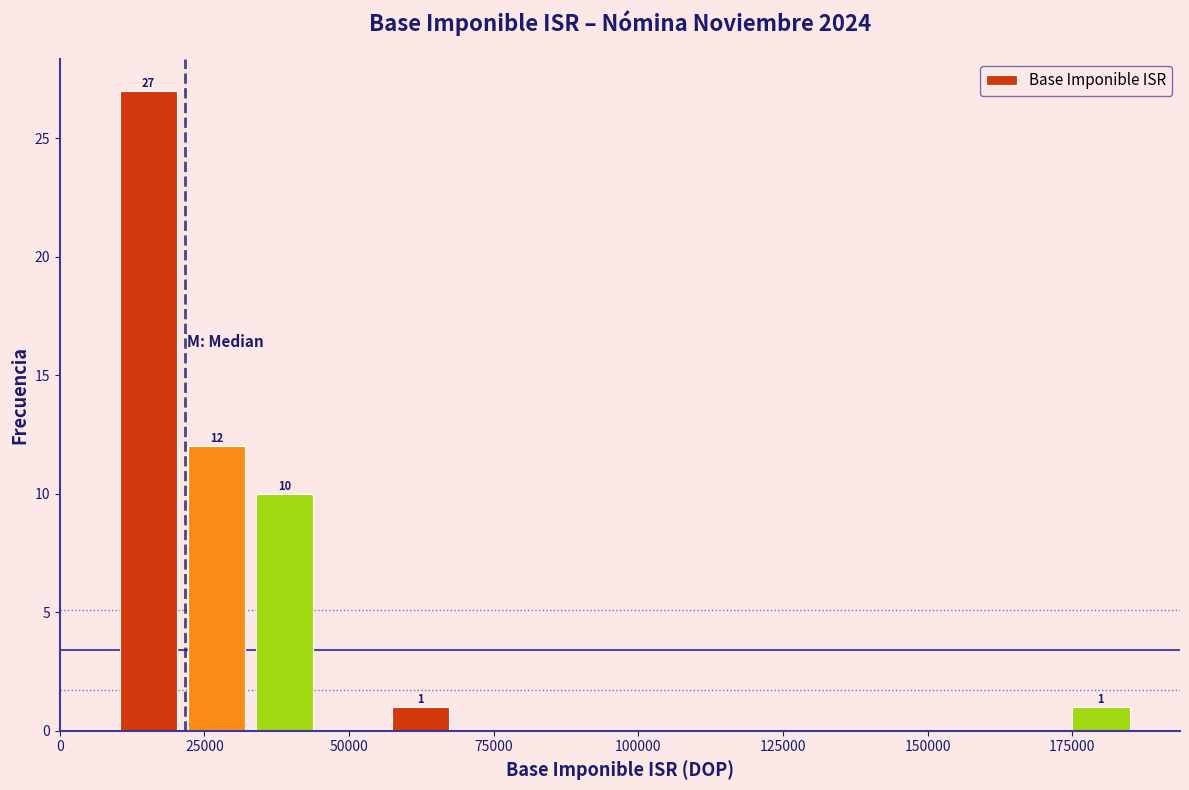

Read against the x-axis, roughly where is the centre of the tallest bar?

15000